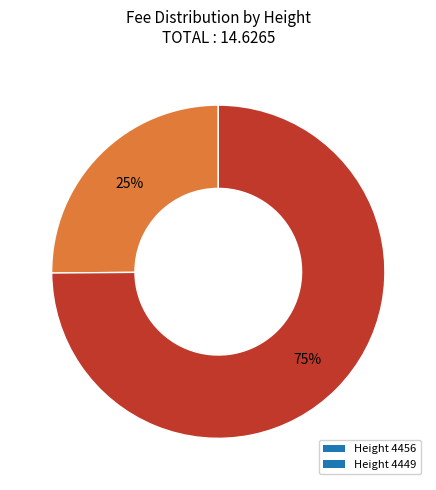

True or false: Height 4456 accounts for 37% of the total.

False